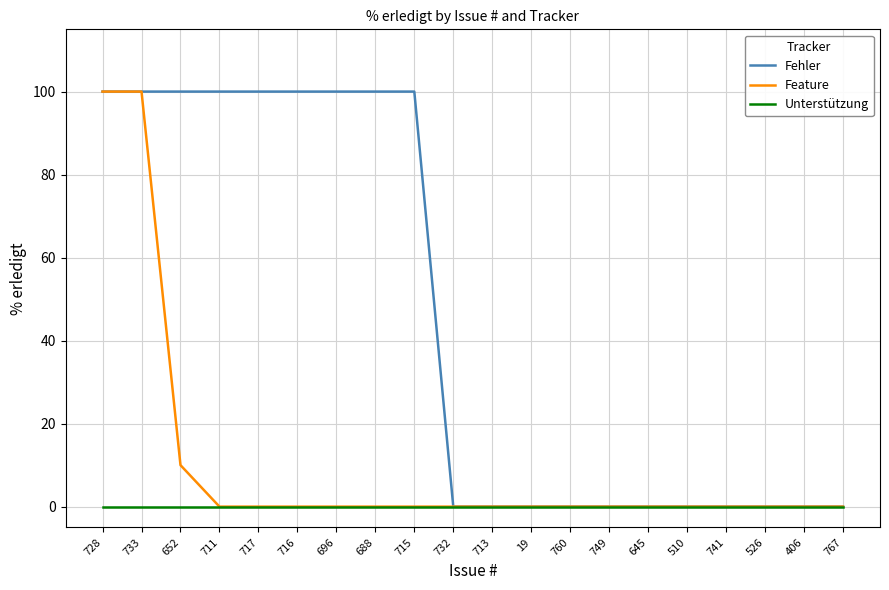

List the series in order of their overall mean, highest first.

Fehler, Feature, Unterstützung